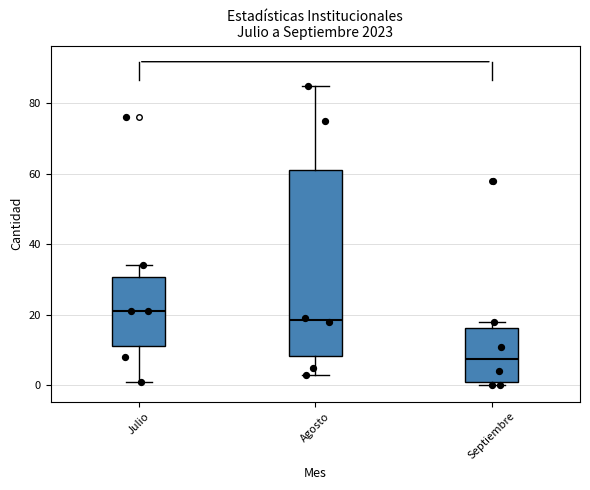

Which box is the tallest, from its lower edge to its upper edge?

Agosto